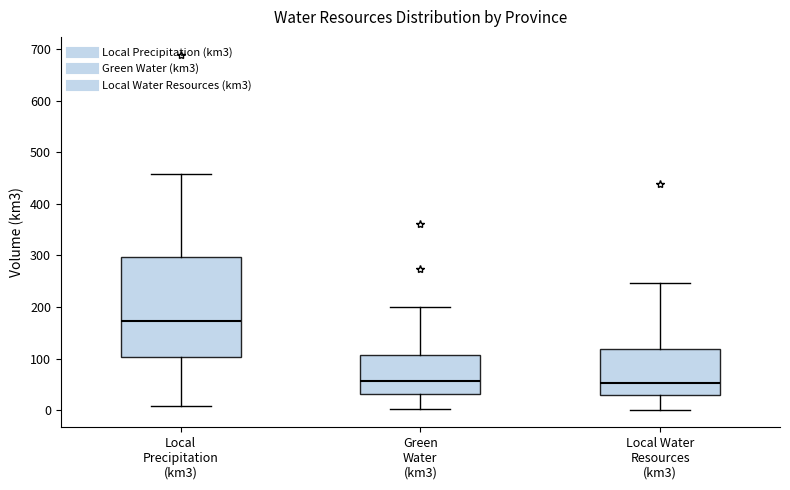

Reading left to right, transcribe this box plot: for each box, give where its median line is, the range the box spans, and where its two whiskers end, as read against the y-axis. The values are not printed on the chart, so give them approximately, as read against the axis.

Local Precipitation (km3): median 170, box 100 to 300, whiskers 10 to 460
Green Water (km3): median 60, box 30 to 110, whiskers 0 to 200
Local Water Resources (km3): median 50, box 30 to 120, whiskers 0 to 250